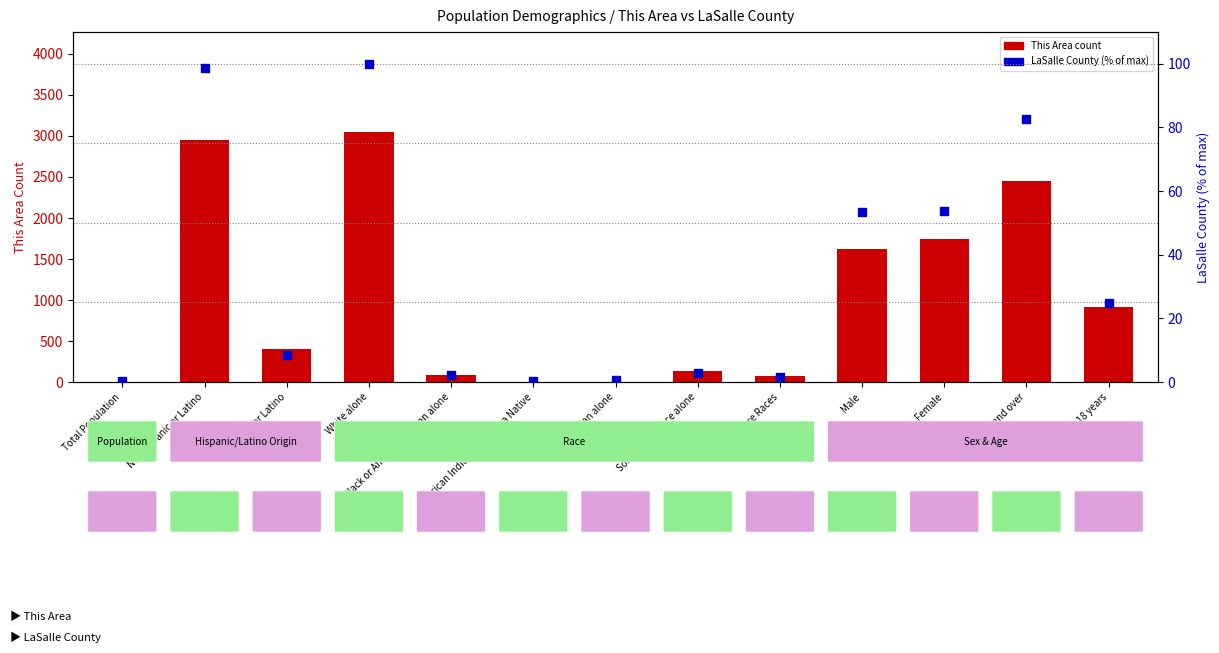

Is the value of LaSalle County (% of max) at Two or More Races greater than the value of This Area count at Male?

No